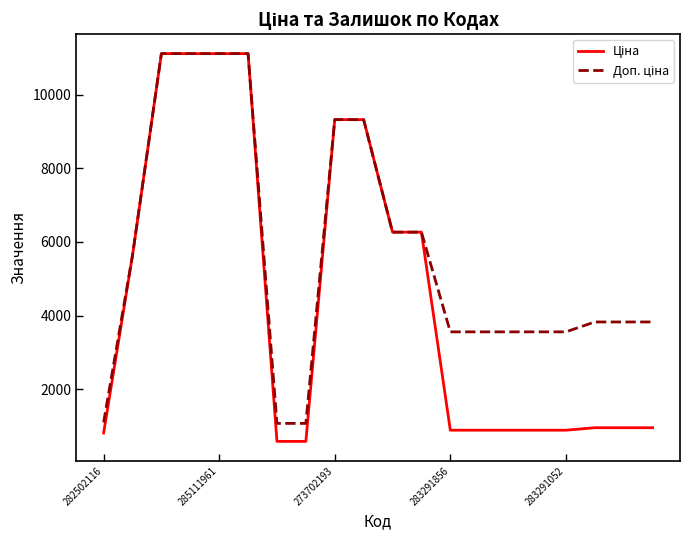

What is the smallest value displayed?

586.0